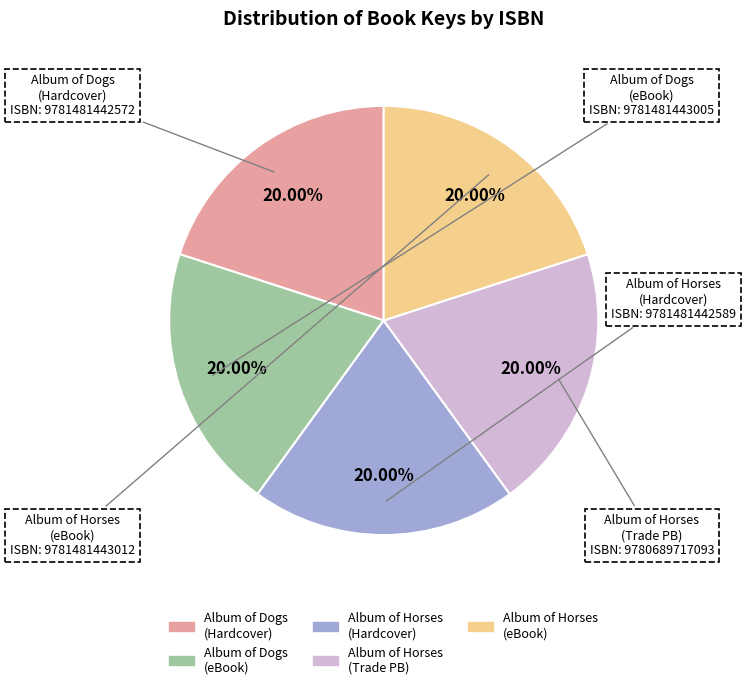

Is there a majority slice in this chart?

No